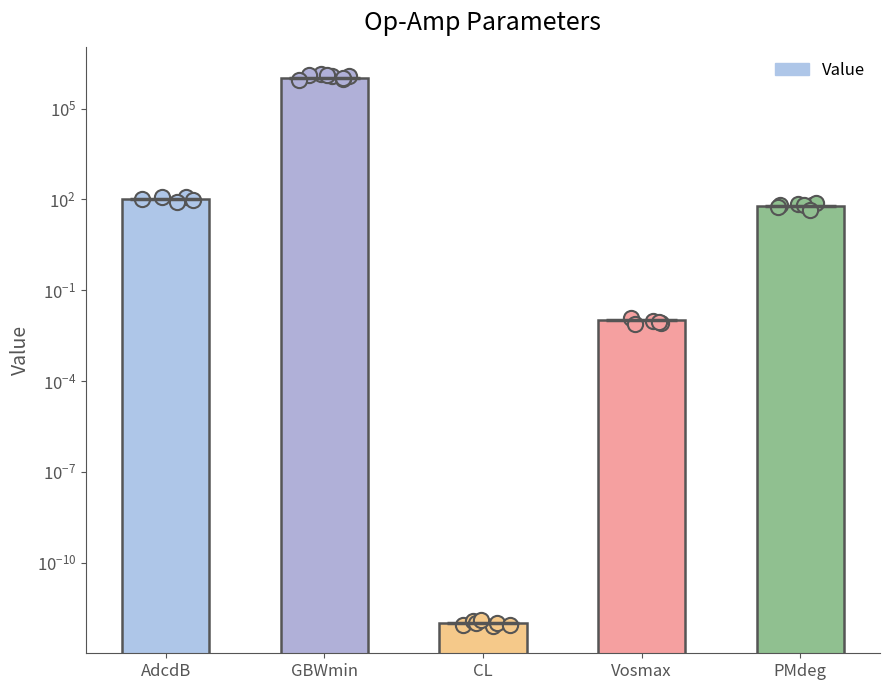

What is the change in value from GBWmin to PMdeg?

-999940.0